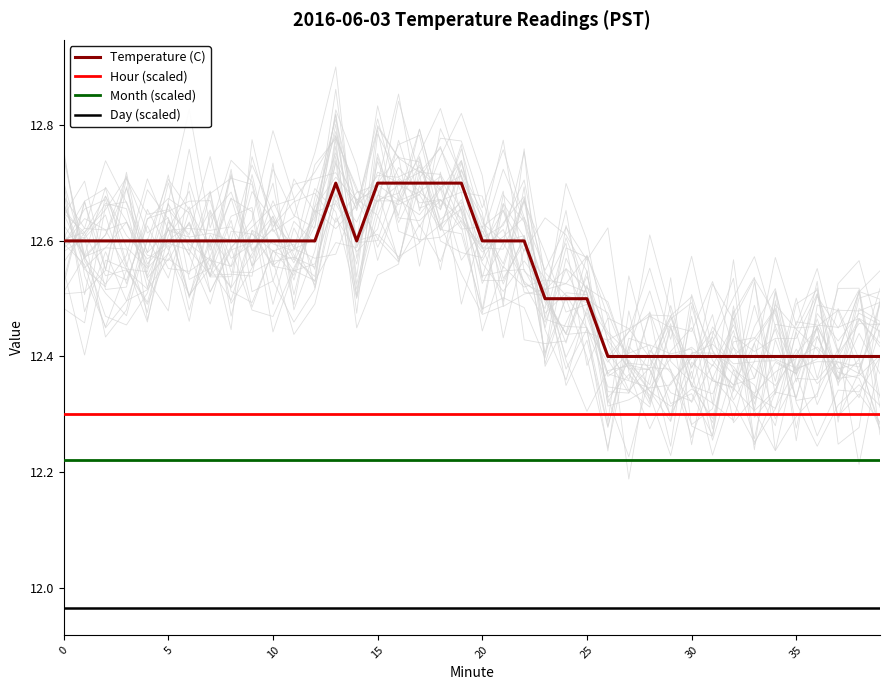

How many series are shown in this chart?

4